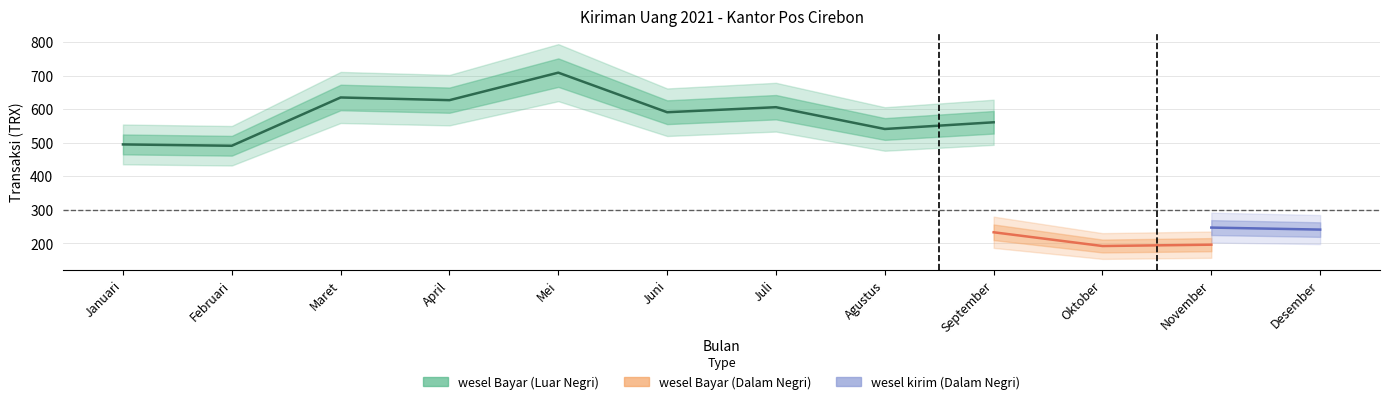

Does the chart have visible grid lines?

Yes